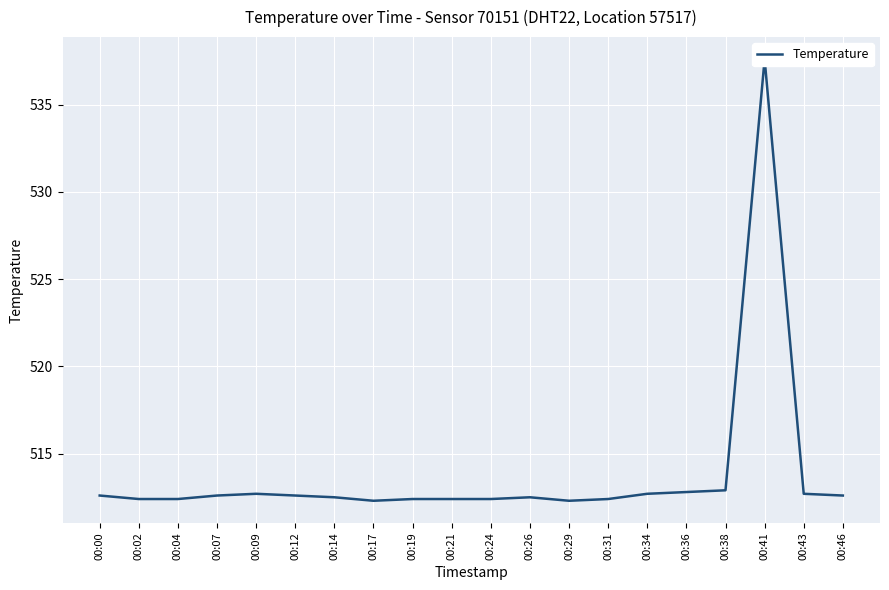

At which category does the data reach its first local peak?

00:09